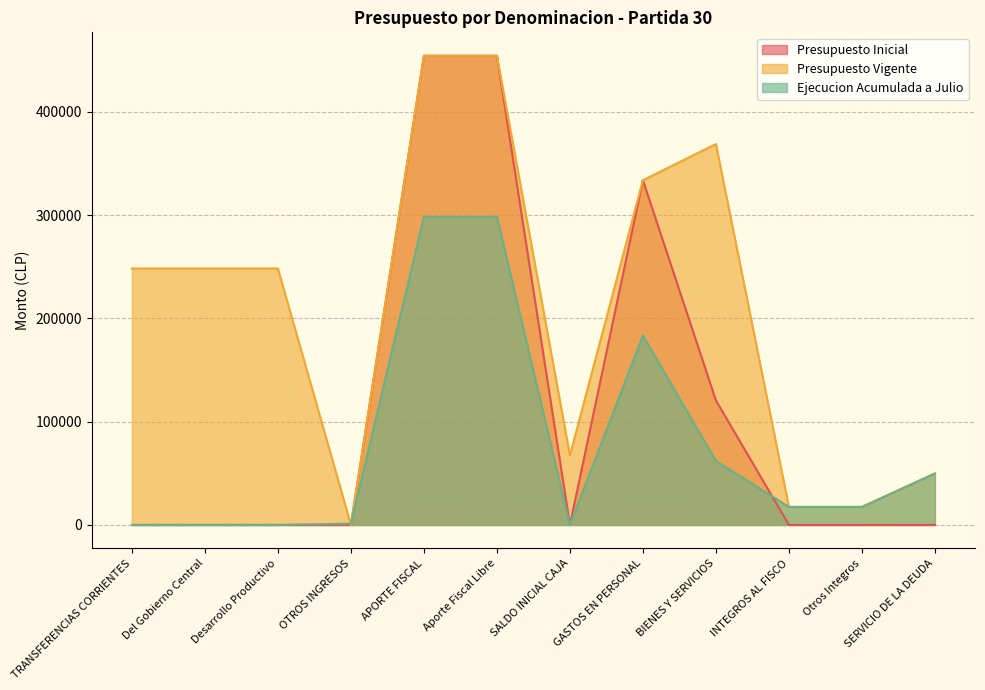

True or false: Presupuesto Inicial has more than 2 points higher than both neighbors.

False